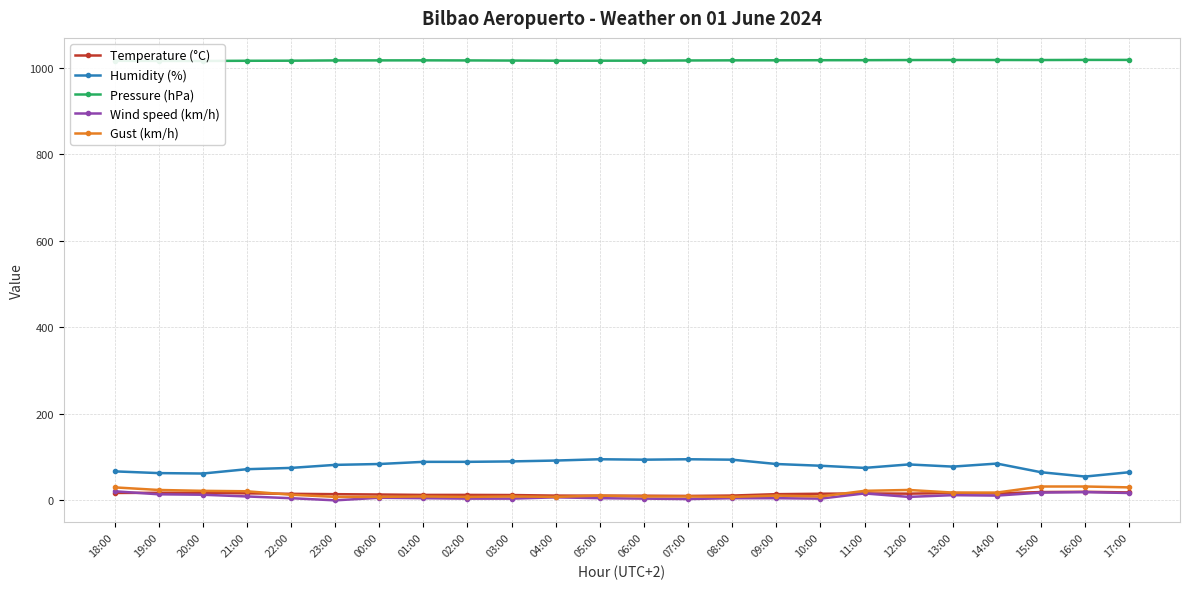

How many data points does each series have?

24